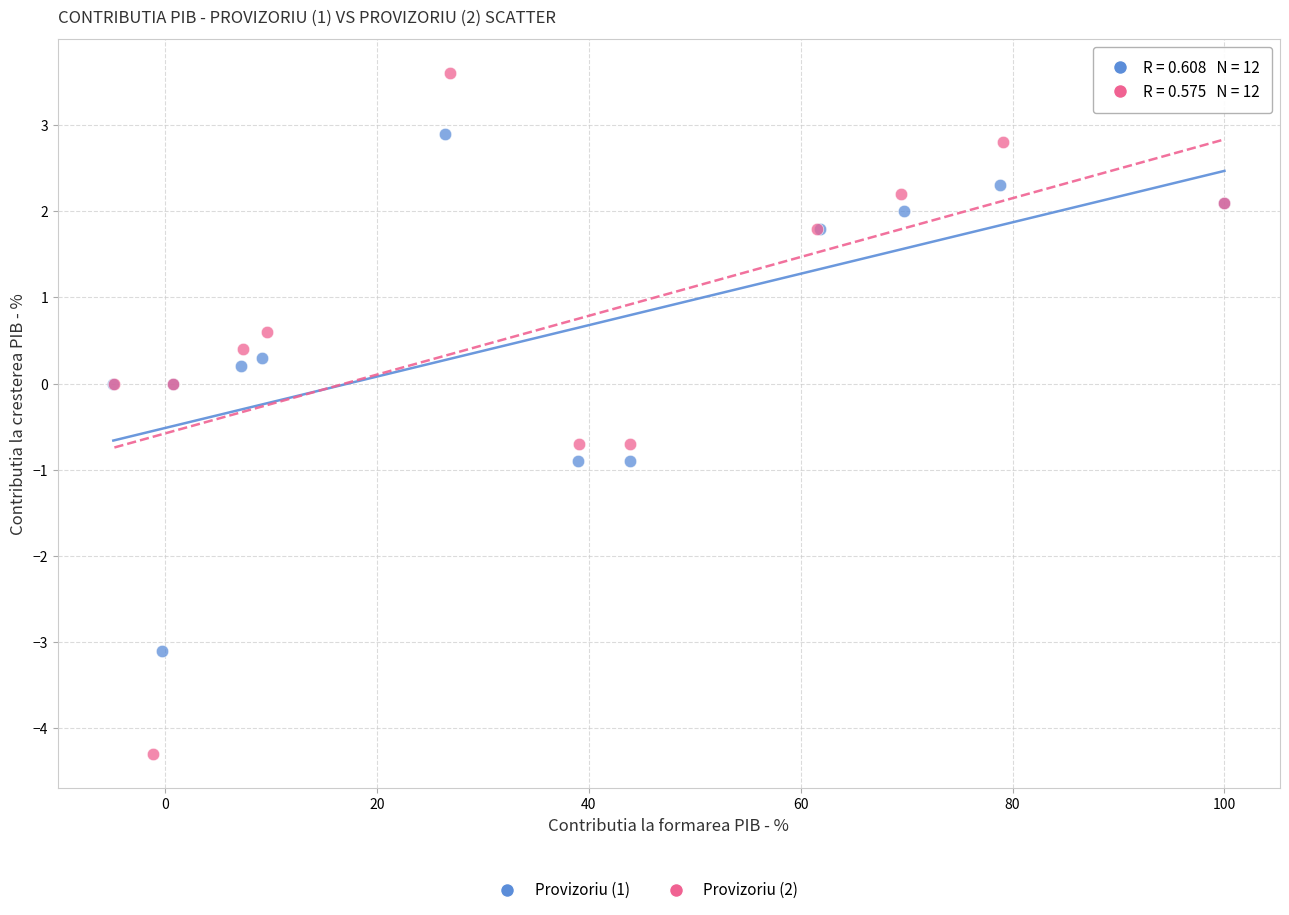

Which series contains the lowest Y value?

Provizoriu (2)